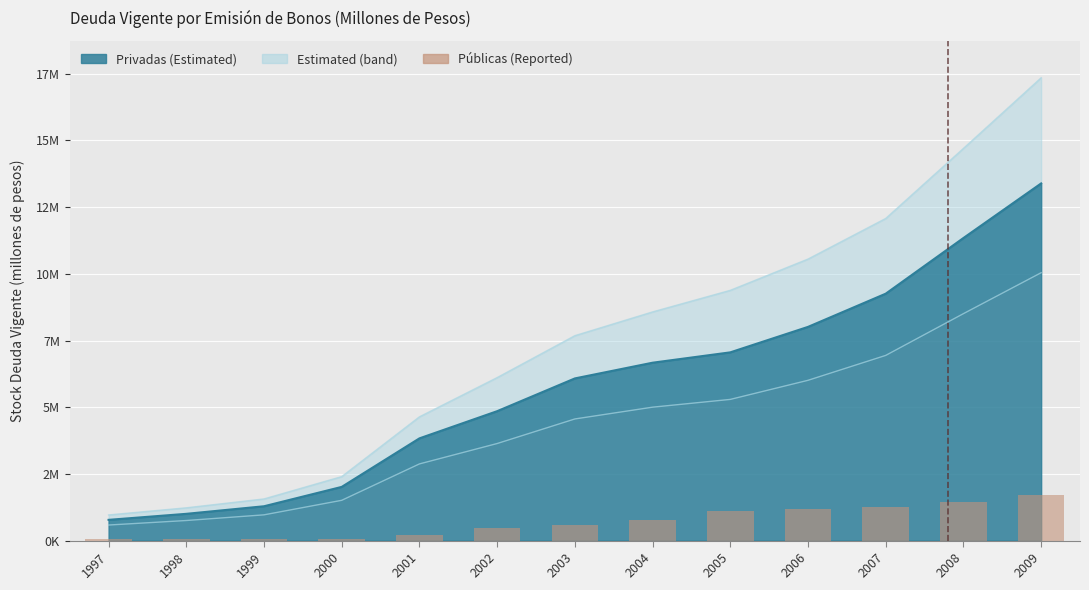

Reading left to right, extract all data points from this chart.

58746	65465	71386	73333	202626	462545	601072	786277	1101562	1166101	1245141	1441439	1697374